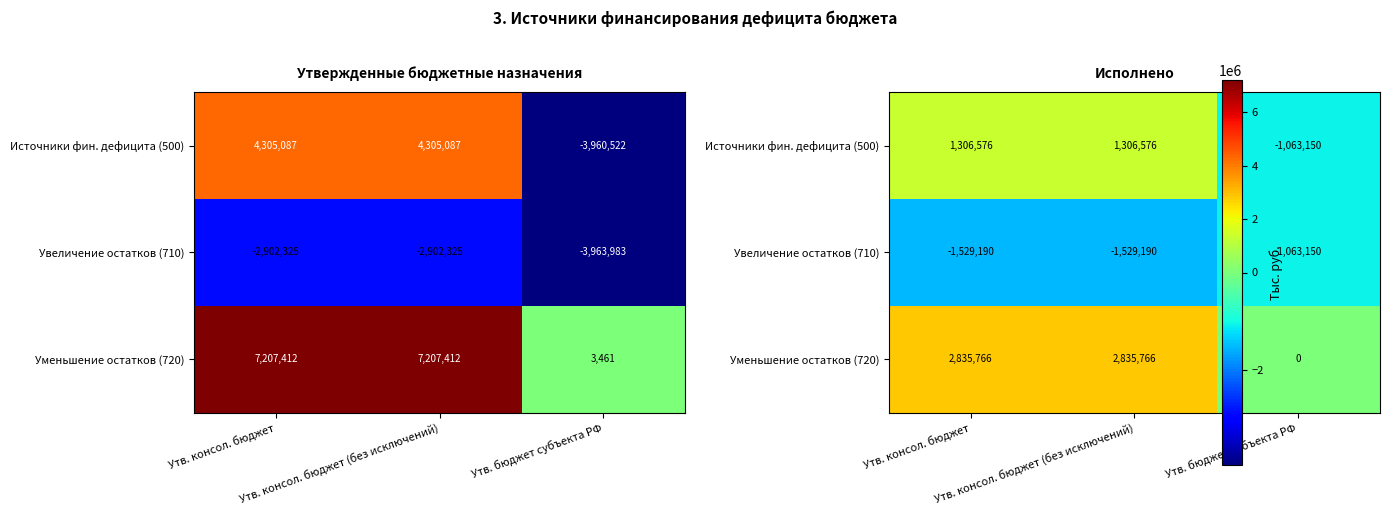

Is the value of Уменьшение остатков (720) at Утв. консол. бюджет (без исключений) greater than the value of Источники фин. дефицита (500) at Утв. бюджет субъекта РФ?

Yes